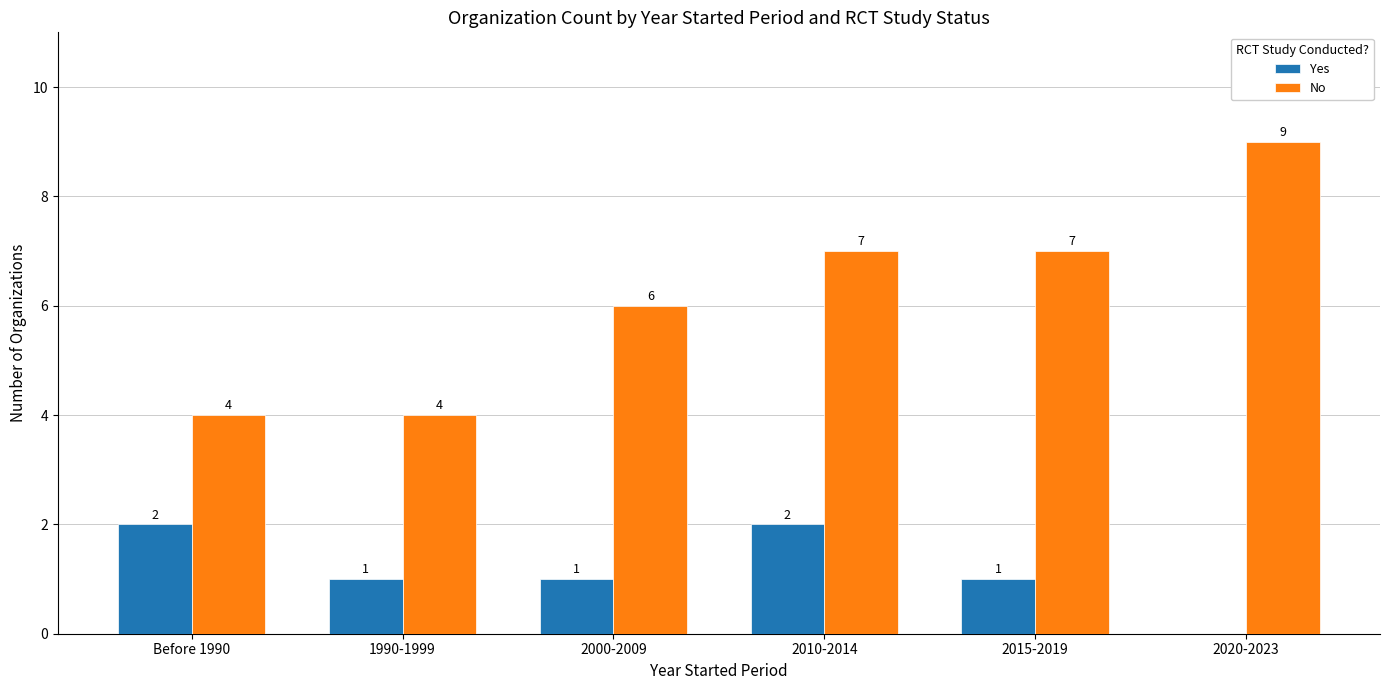

How many positive values does the Yes series have?

5